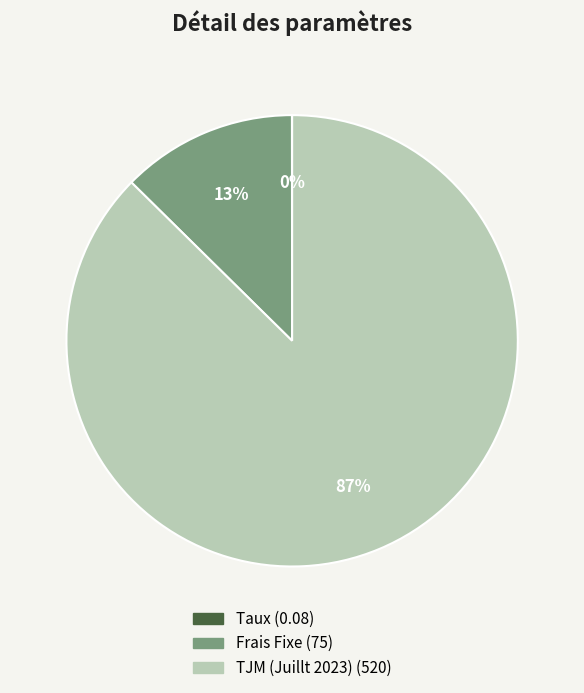

The TJM (Juillt 2023) slice represents 87% of the pie. True or false?

True